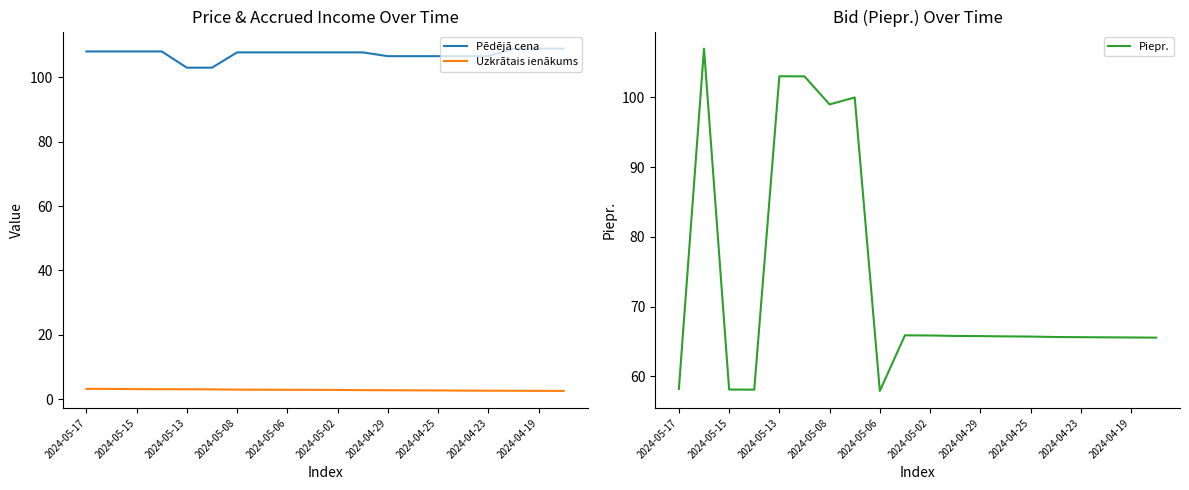

What is the smallest value displayed?

2.5